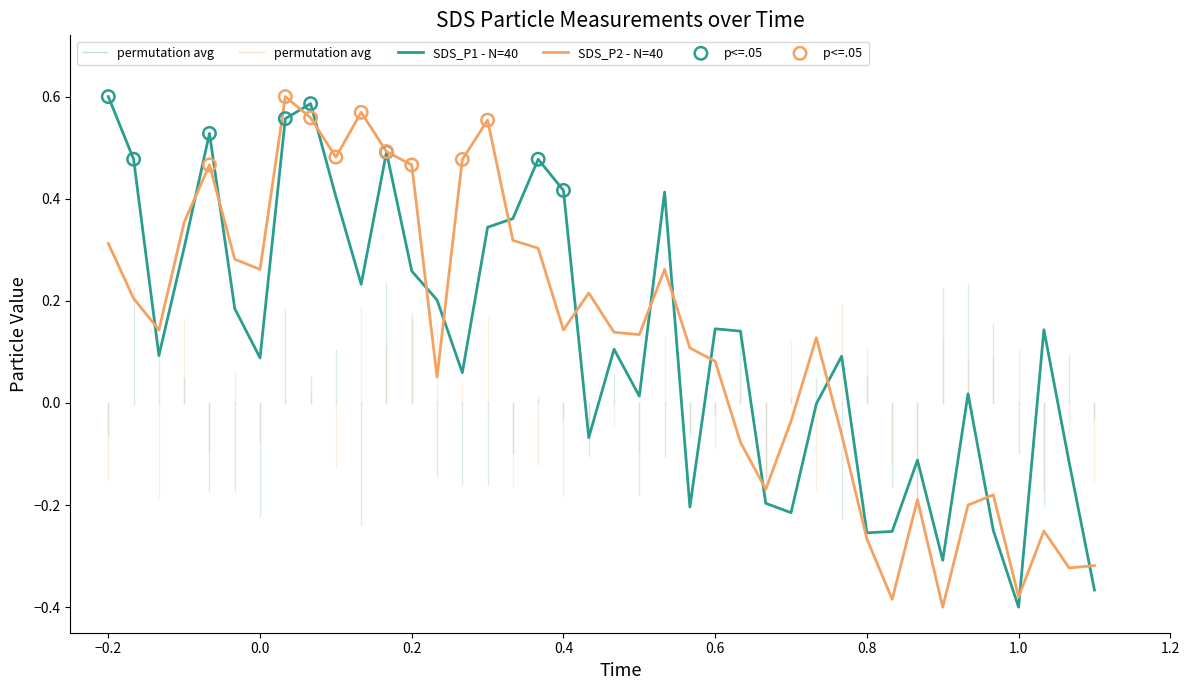

At how many categories does at least one series exceed 0?

30